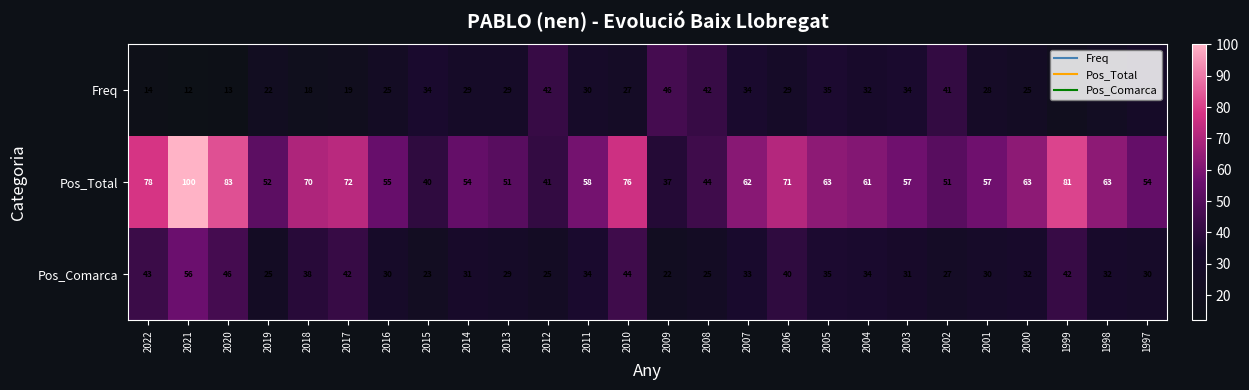

Rank the series by their average value, from highest to lowest.

Pos_Total, Pos_Comarca, Freq